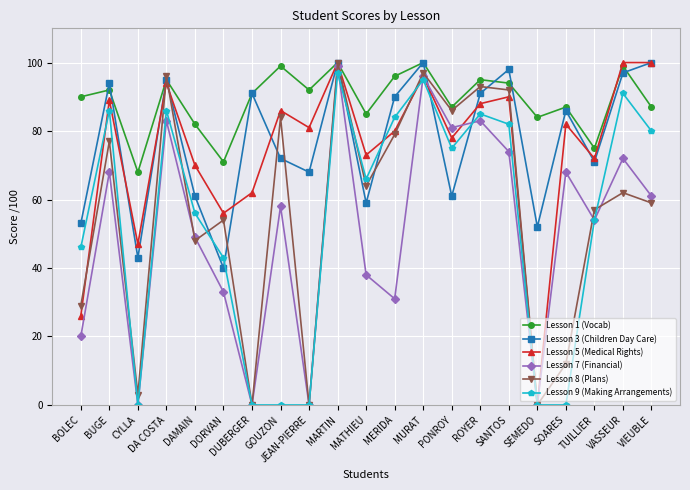

Between PONROY and SOARES, which series saw the biggest shift?

Lesson 9 (Making Arrangements)